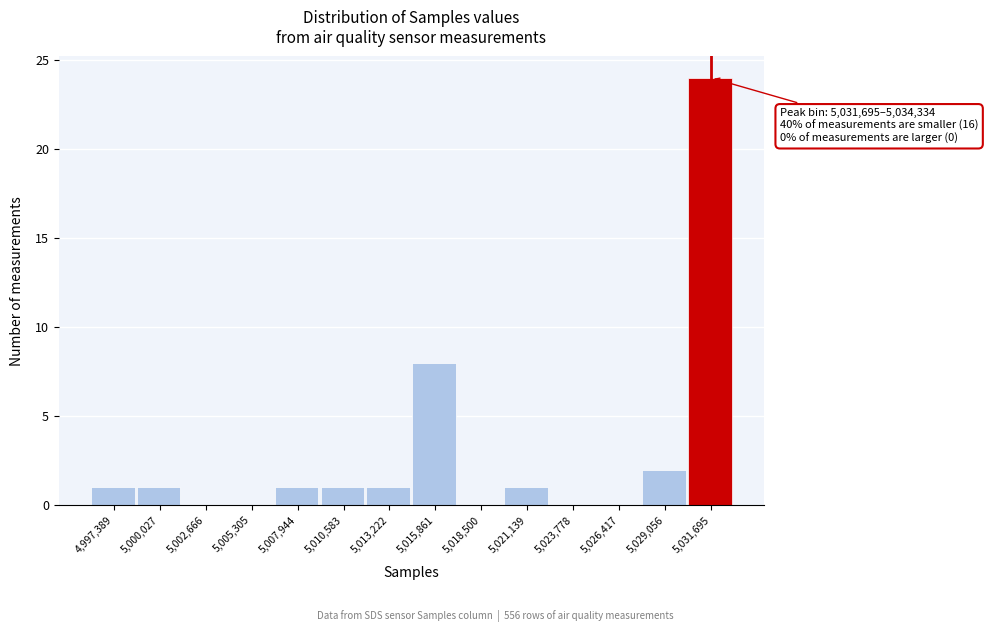

Reading left to right, what are all the values shown in this chart?

4,997,389=1	5,000,027=1	5,002,666=0	5,005,305=0	5,007,944=1	5,010,583=1	5,013,222=1	5,015,861=8	5,018,500=0	5,021,139=1	5,023,778=0	5,026,417=0	5,029,056=2	5,031,695=24